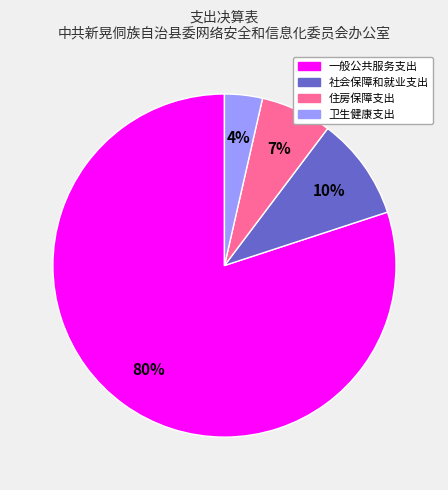

Does any single category account for the majority?

Yes